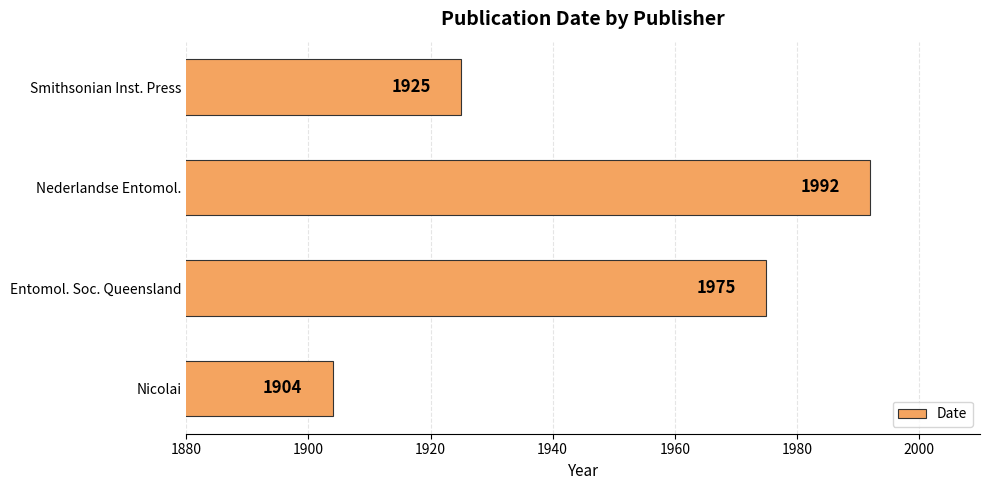

What is the difference between the maximum and minimum values?

88